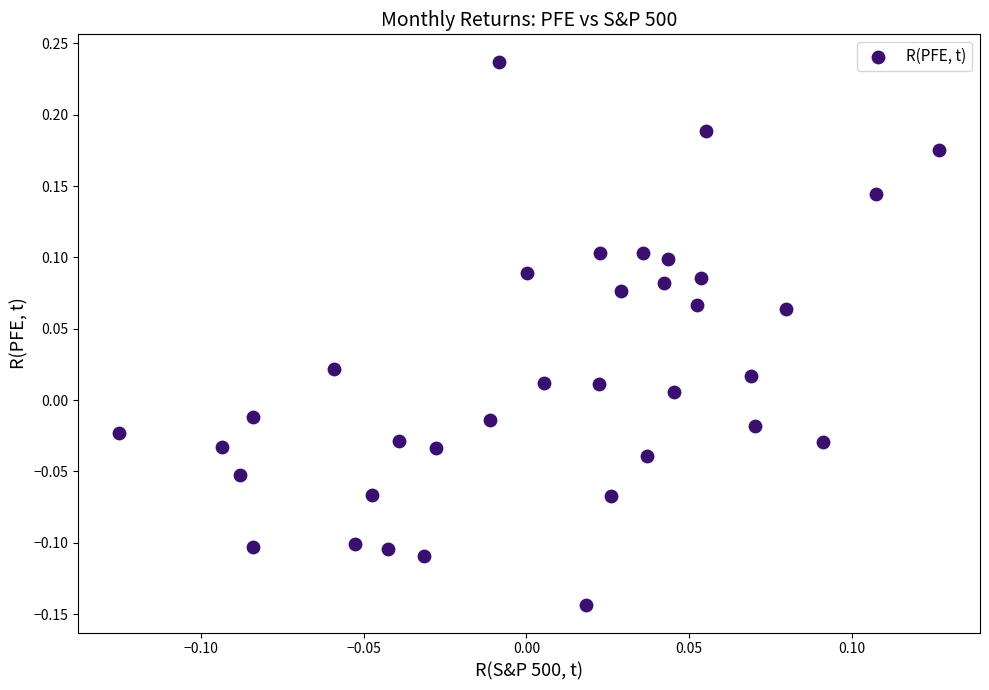

What is the range of X values (max minus min)?

0.3